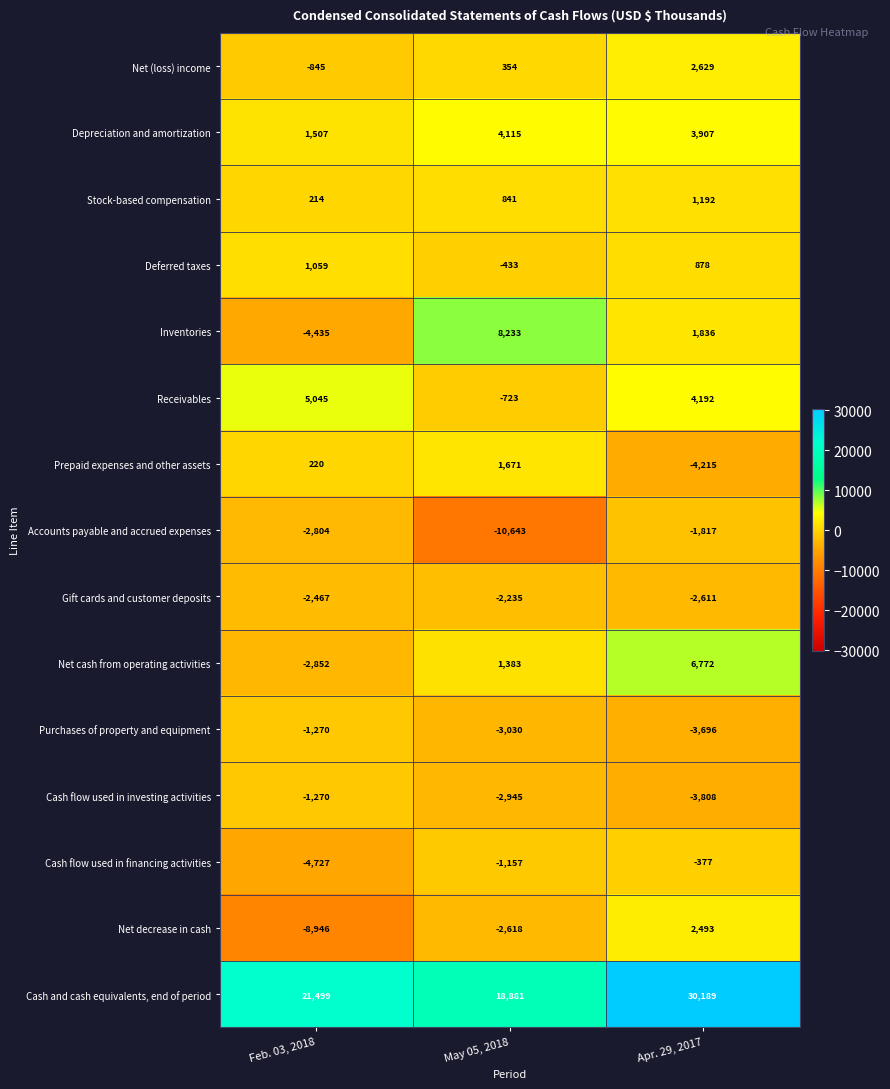

What is the difference between the second highest and minimum values in the Receivables series?

4915